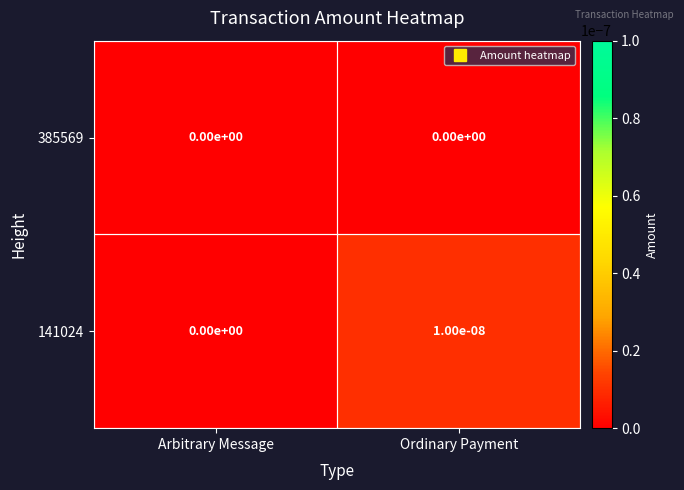

At Ordinary Payment, list the series in order from smallest to largest.

385569, 141024